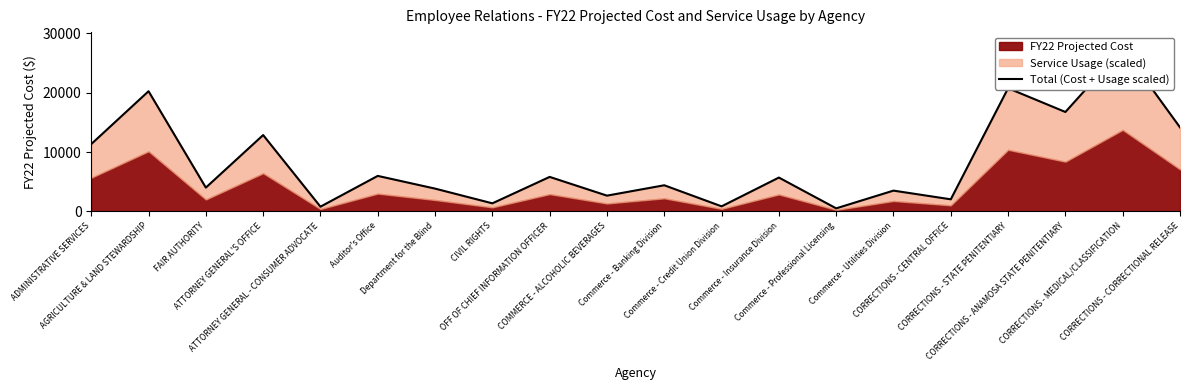

Which has a higher value, Commerce - Banking Division or CORRECTIONS - ANAMOSA STATE PENITENTIARY?

CORRECTIONS - ANAMOSA STATE PENITENTIARY